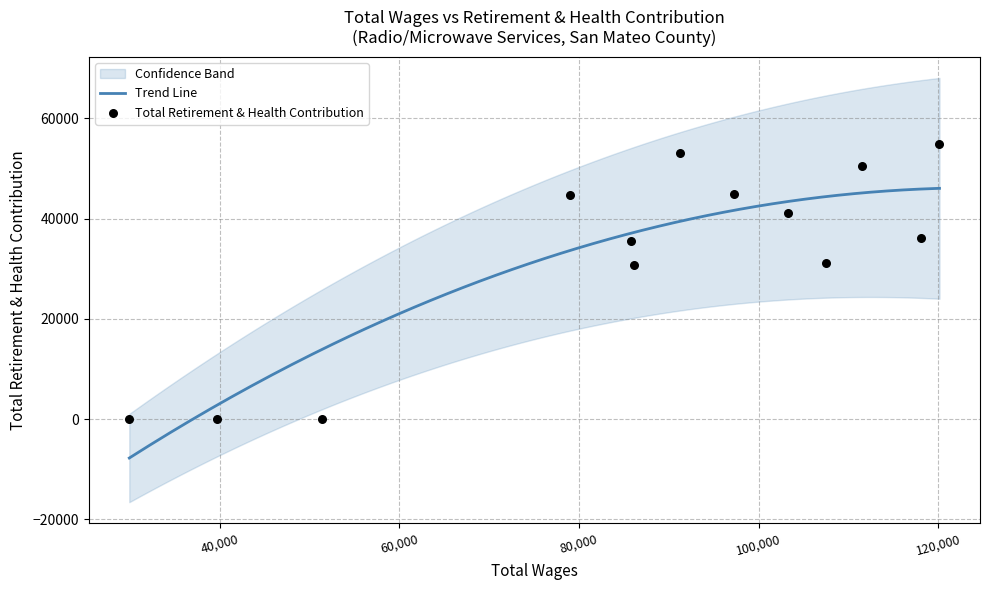

Between 103251 and 111553, which is larger?

111553